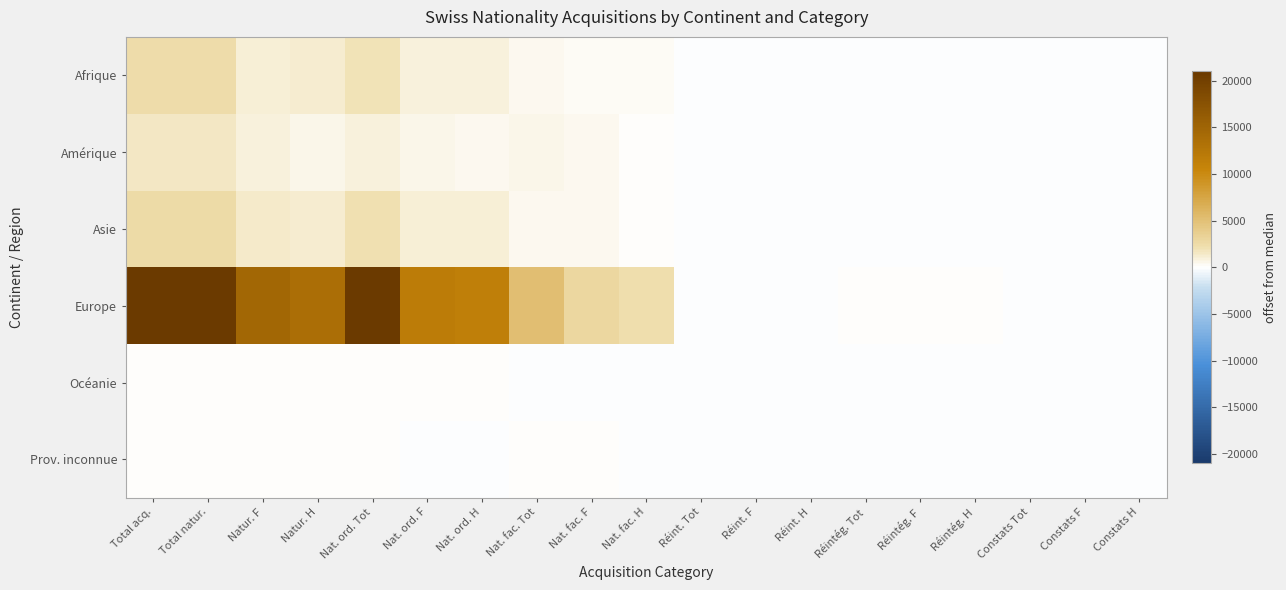

Which series changed the most between Nat. fac. H and Constats Tot?

Europe